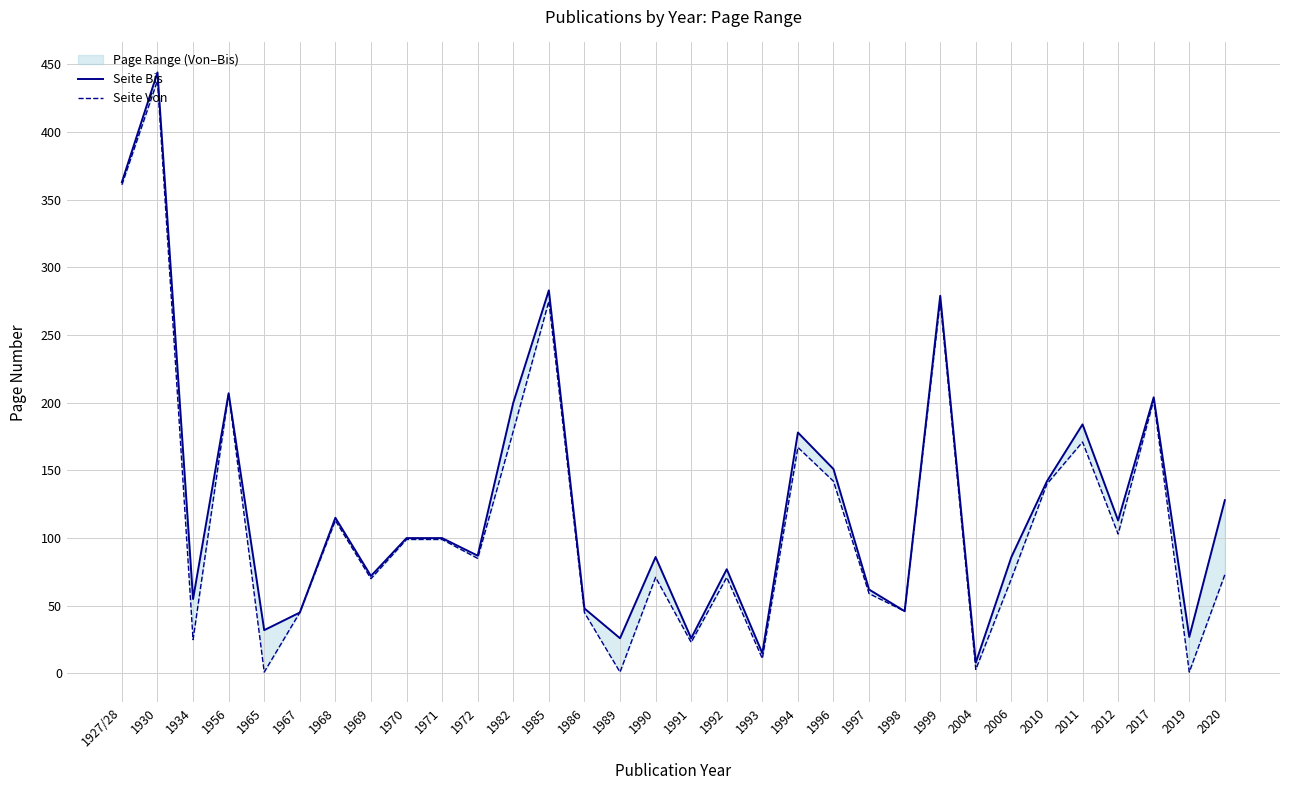

Which category has the highest value across all series?

1930